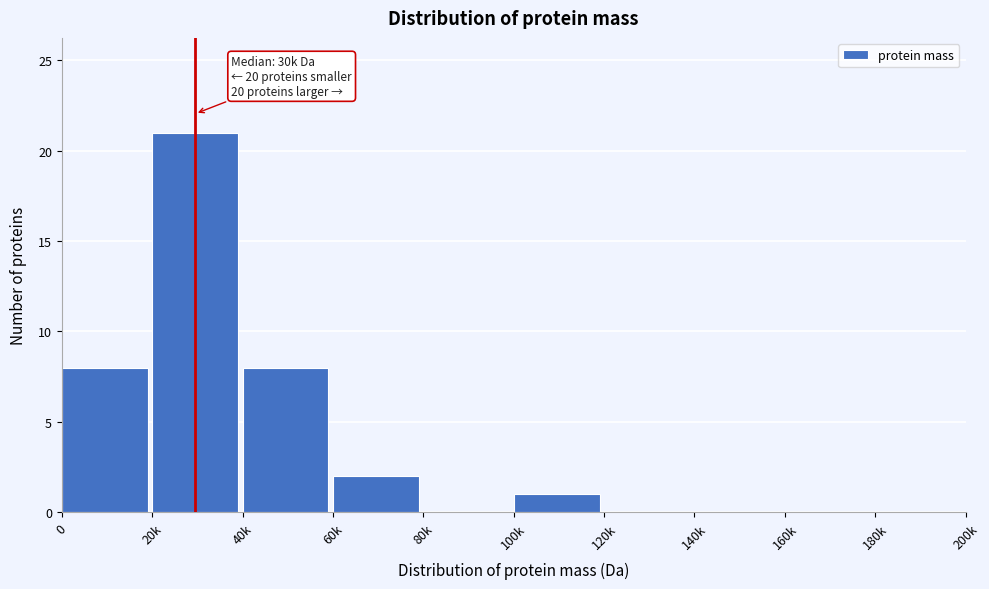

Reading left to right, what are all the values shown in this chart?

0=8	20k=21	40k=8	60k=2	80k=0	100k=1	120k=0	140k=0	160k=0	180k=0